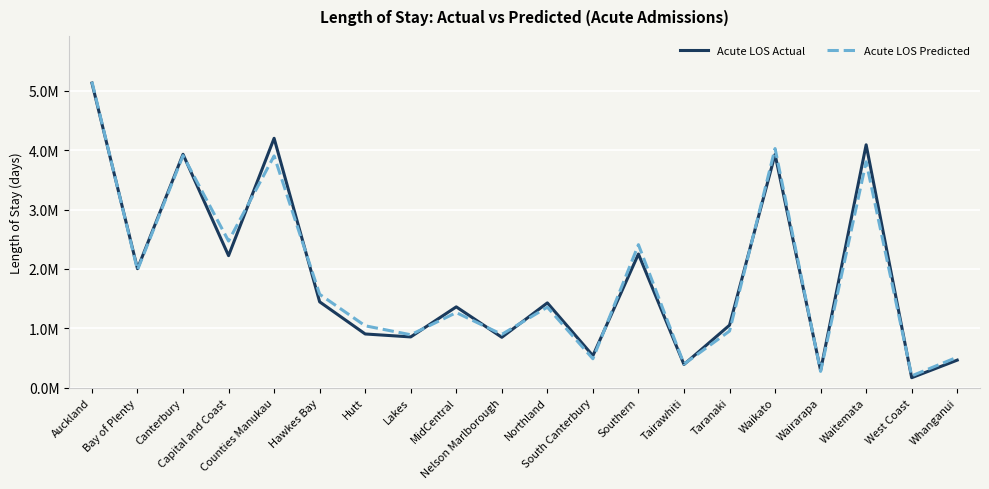

Does the chart have visible grid lines?

Yes